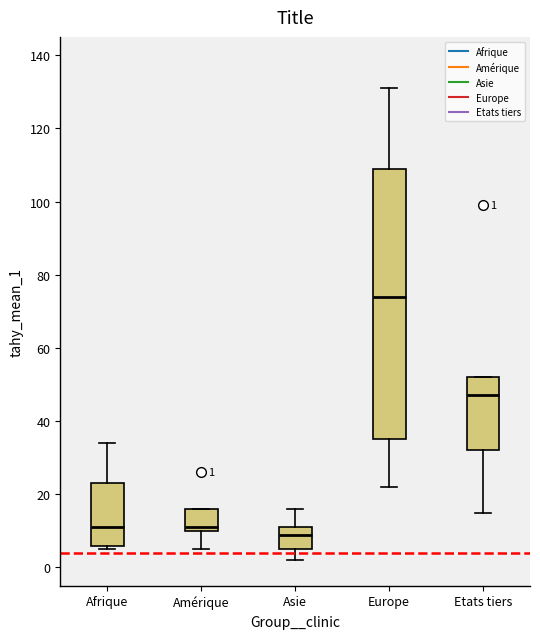

Which box's median line is the lowest?

Asie